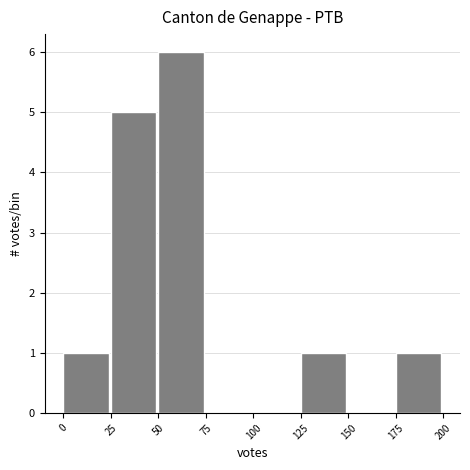

Reading left to right, list every bar in this chart as the range it spans on the x-axis followed by its height. The values are not printed on the chart, so give them approximately, as read against the axis.

0 to 25: 1
25 to 50: 5
50 to 75: 6
75 to 100: 0
100 to 125: 0
125 to 150: 1
150 to 175: 0
175 to 200: 1